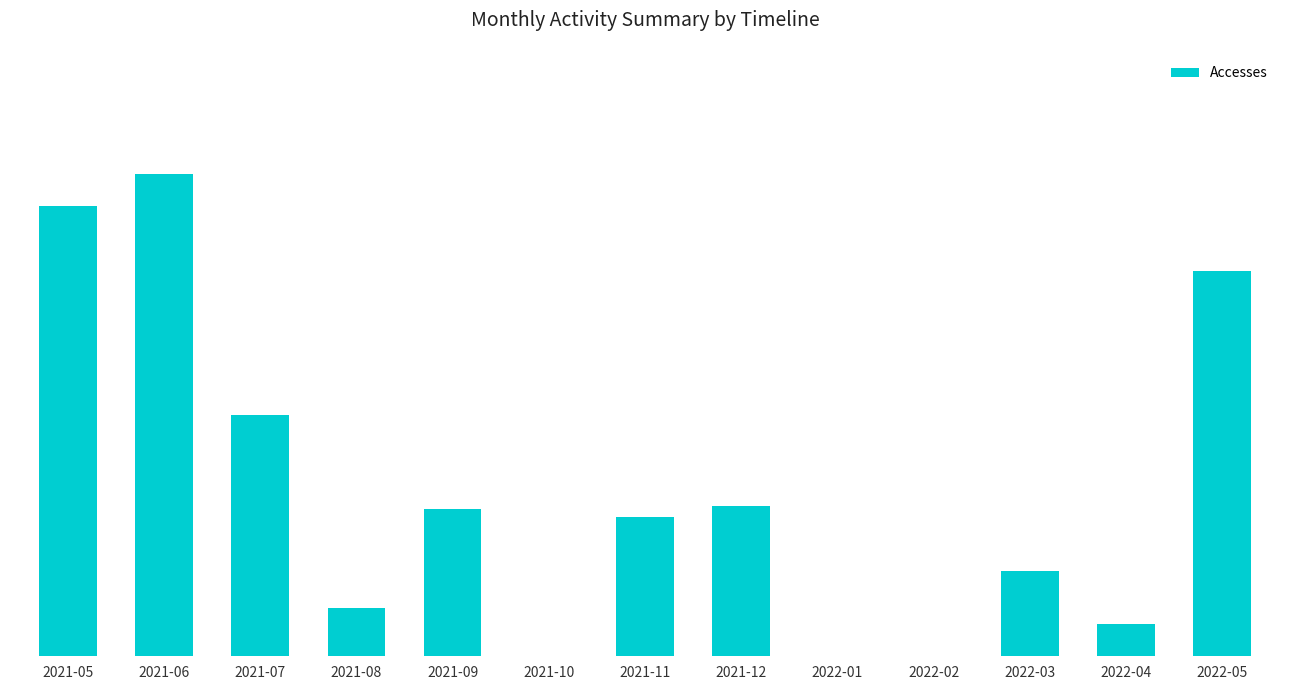

What is the value of the 12th bar from the left?

12